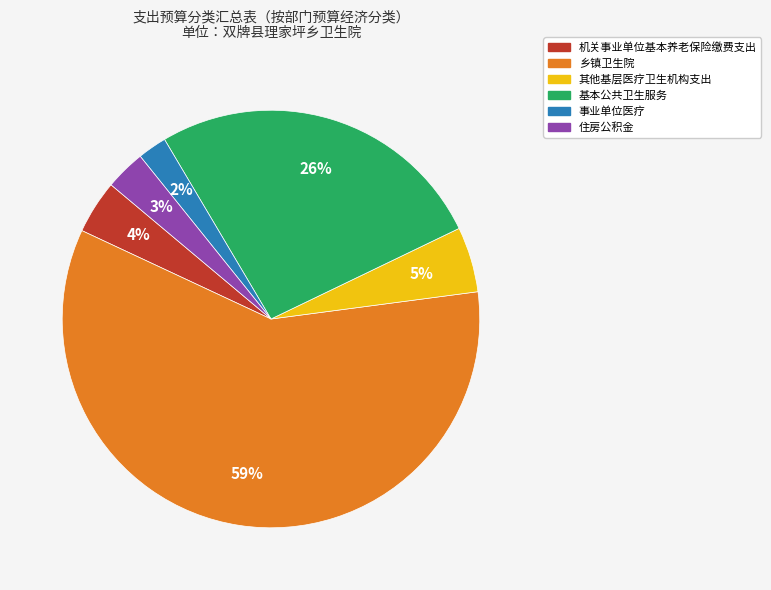

Which category has the biggest portion of the pie?

乡镇卫生院